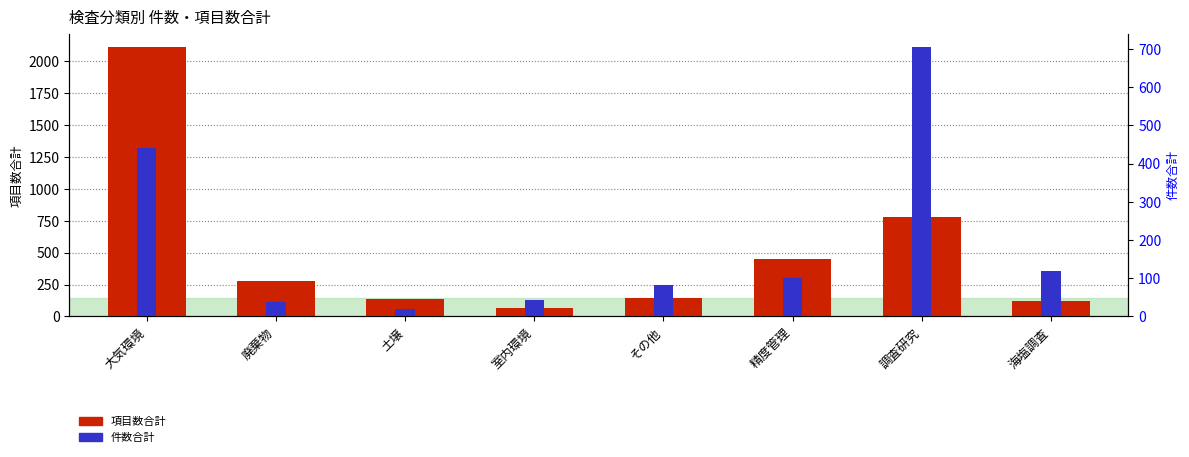

At which category is the sum across all series the highest?

大気環境